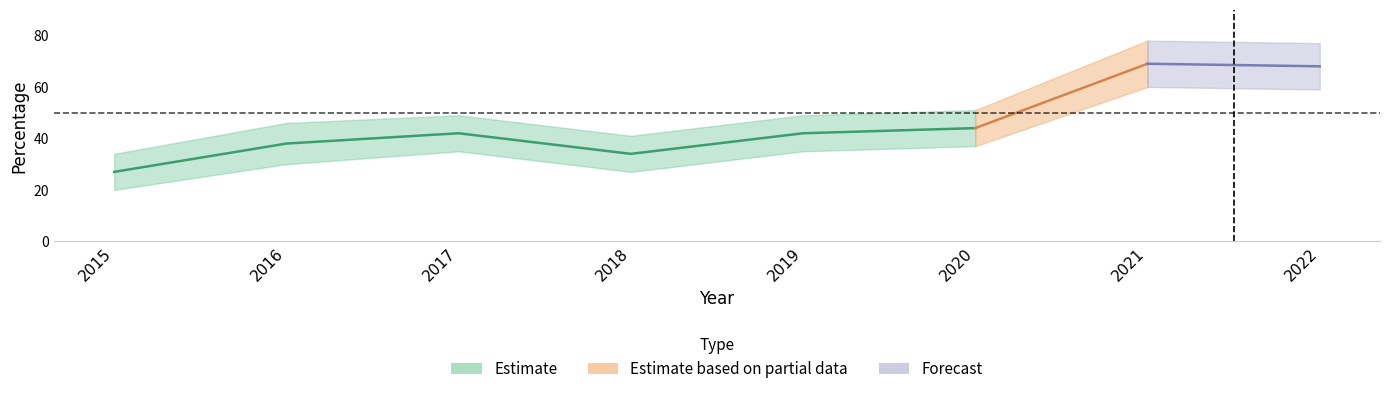

List the labels in order of value, largest first.

2021, 2022, 2020, 2017, 2019, 2016, 2018, 2015